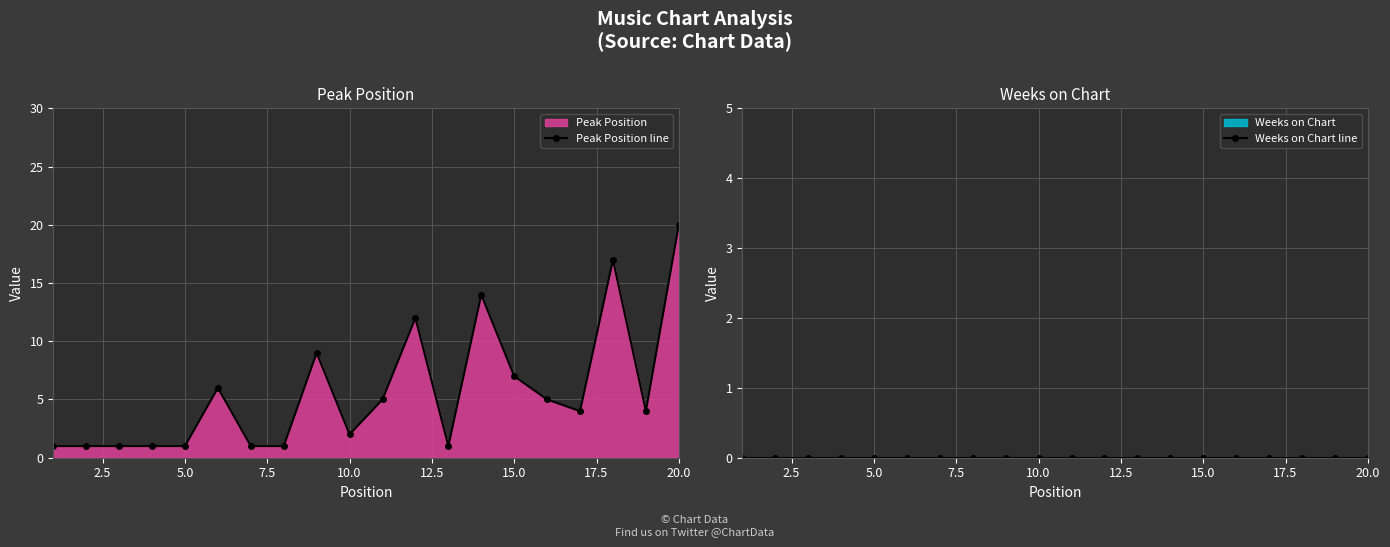

True or false: Peak Position line has more than 2 interior local peaks.

True